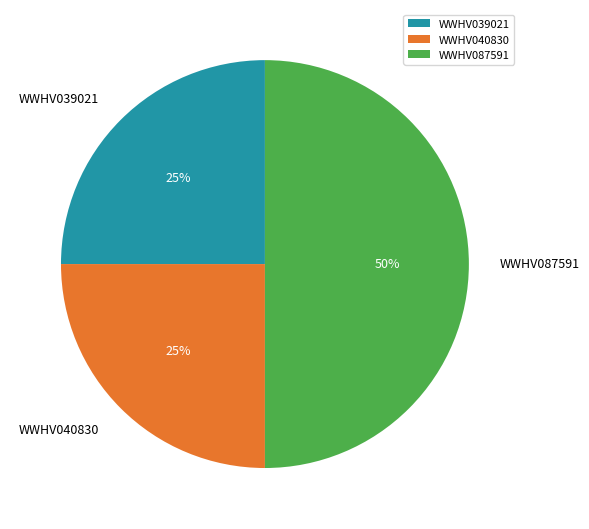

How many slices are in this pie chart?

3